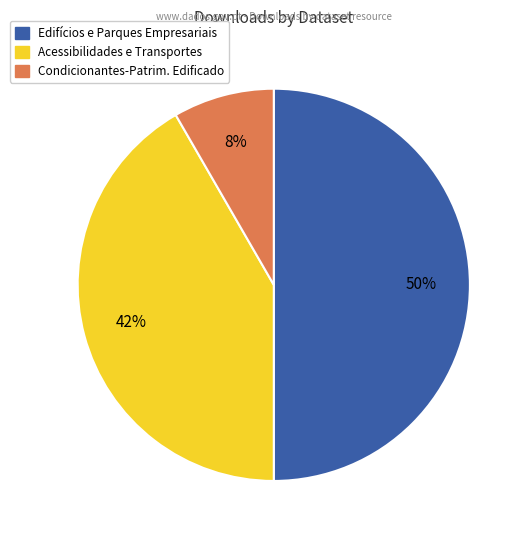

How many slices are in this pie chart?

3